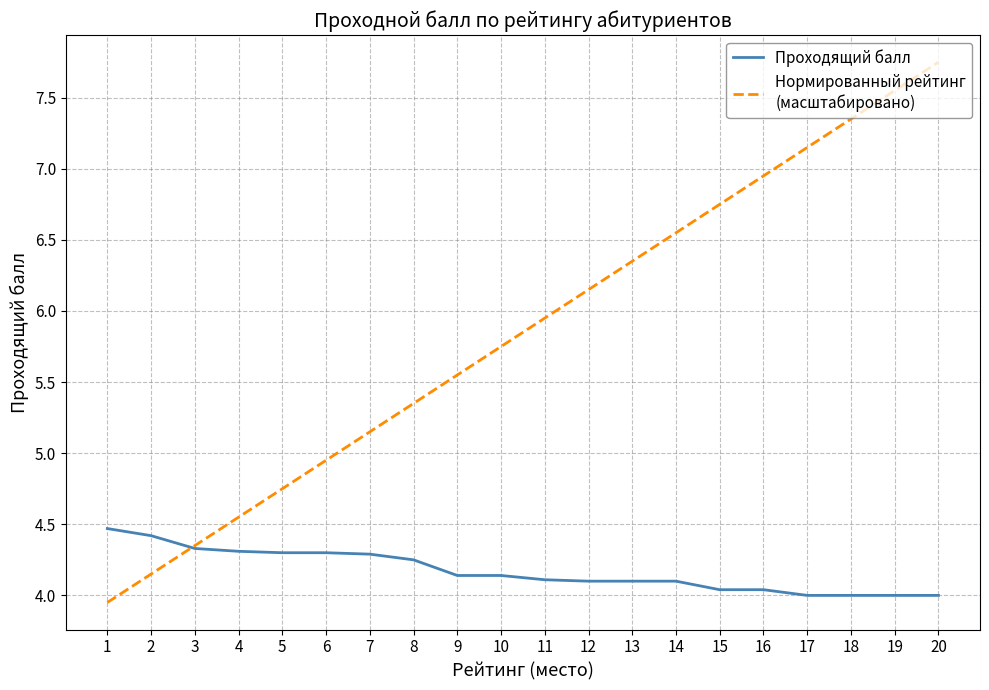

At which category does the chart reach its peak across all series?

20